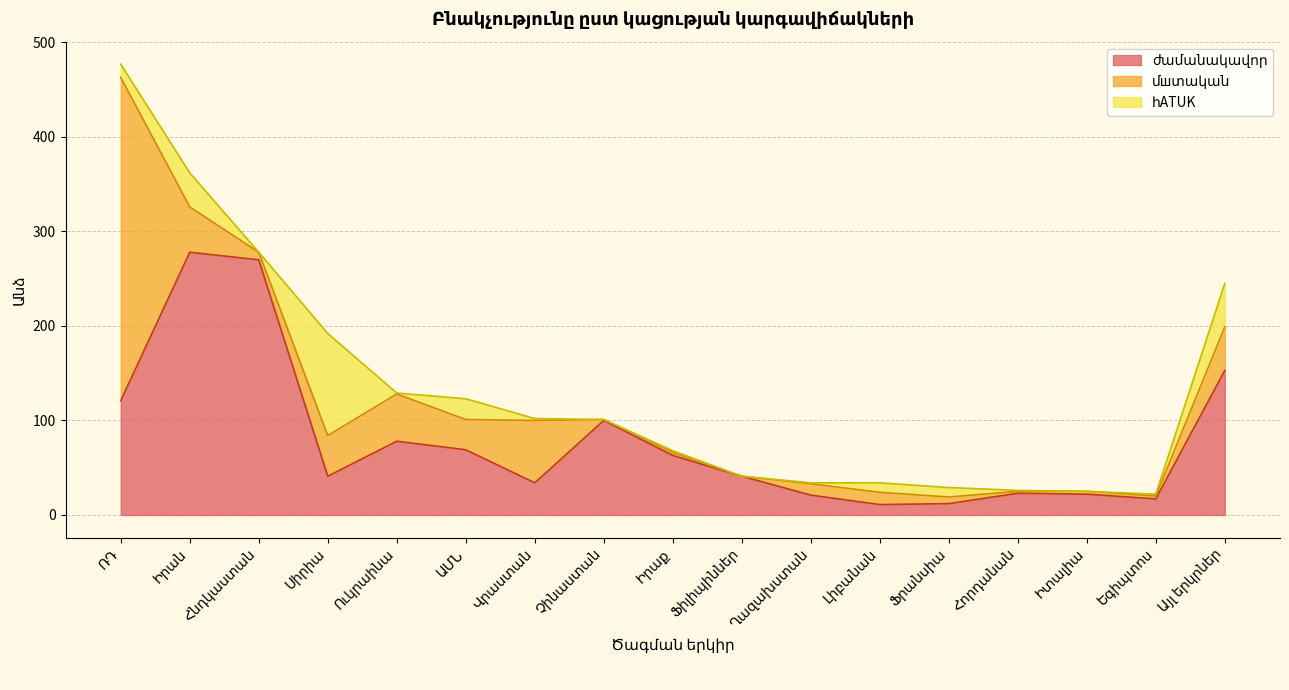

True or false: հատուկ and մշտական intersect in this chart.

True